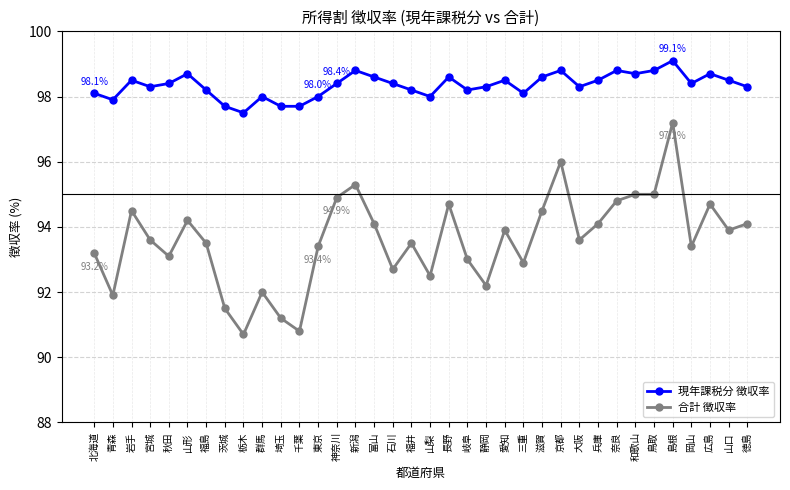

Which label corresponds to the smallest value in the chart?

栃木